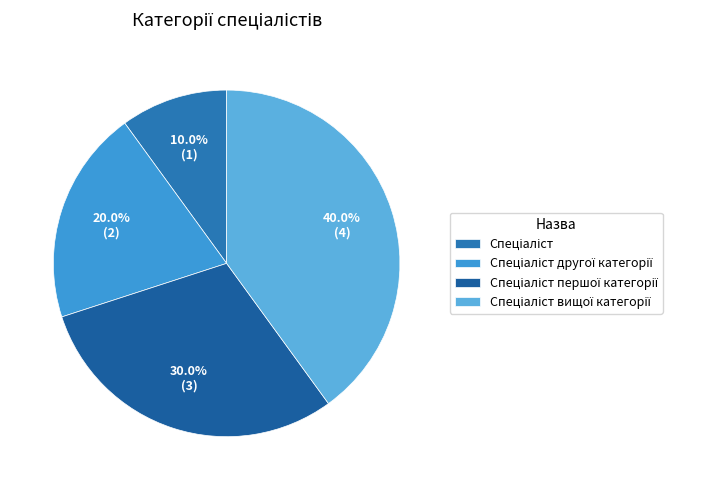

Do Спеціаліст першої категорії and Спеціаліст together represent more than half of the pie?

No